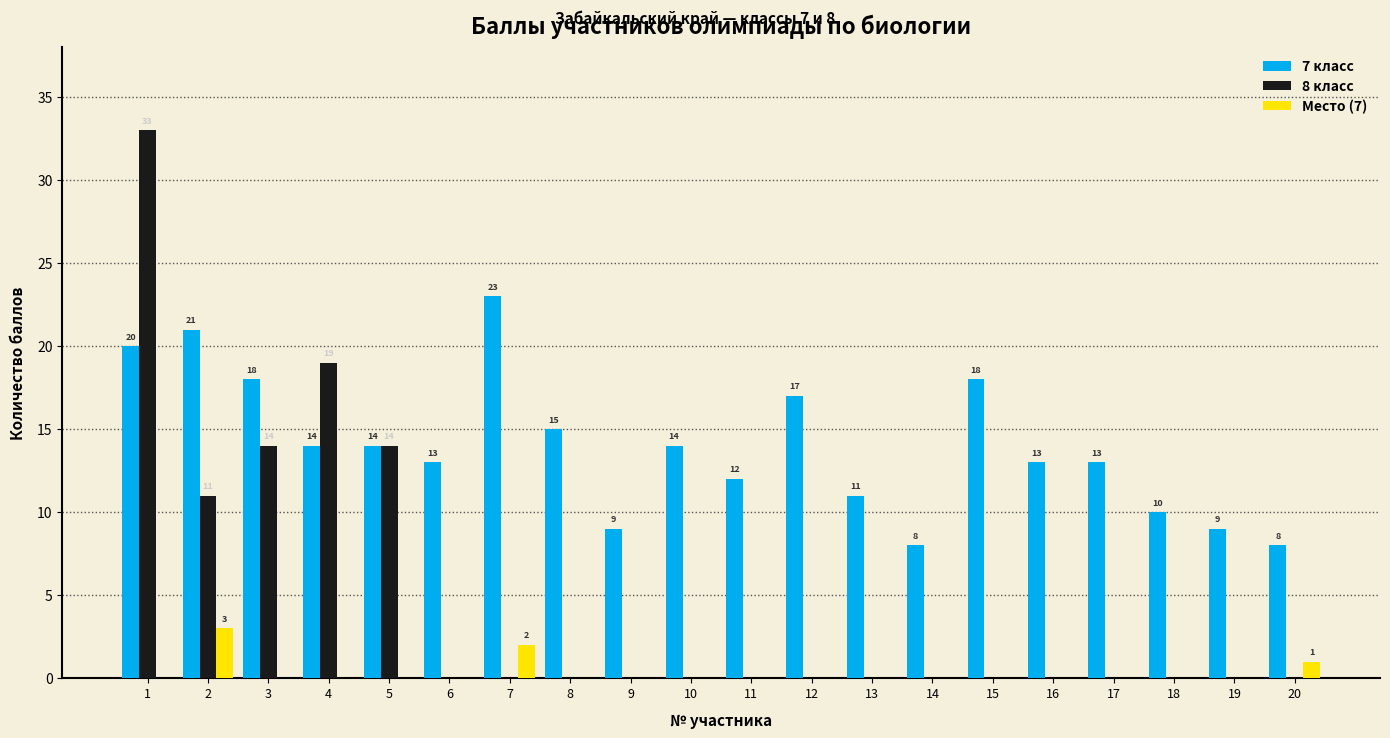

What are all the series names shown in the legend?

7 класс, 8 класс, Место (7)